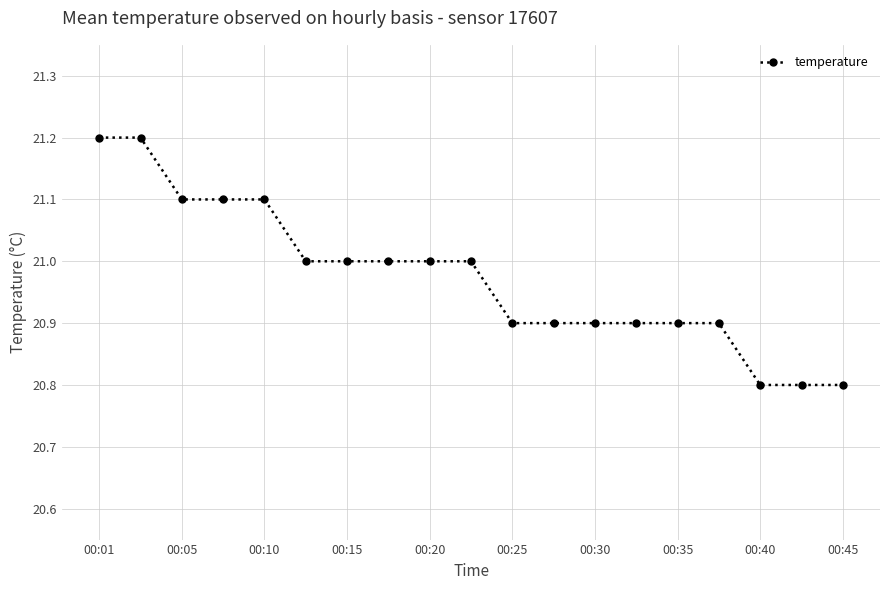

What is the value of the 5th point from the left?

21.1